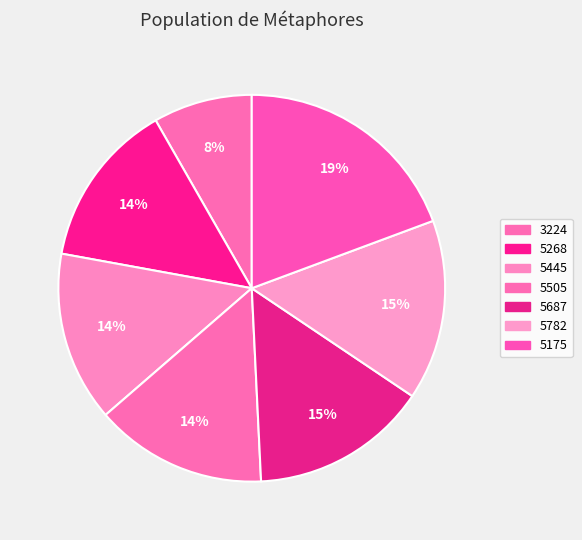

To the nearest percent, what percentage of the pie is 3224?

8%